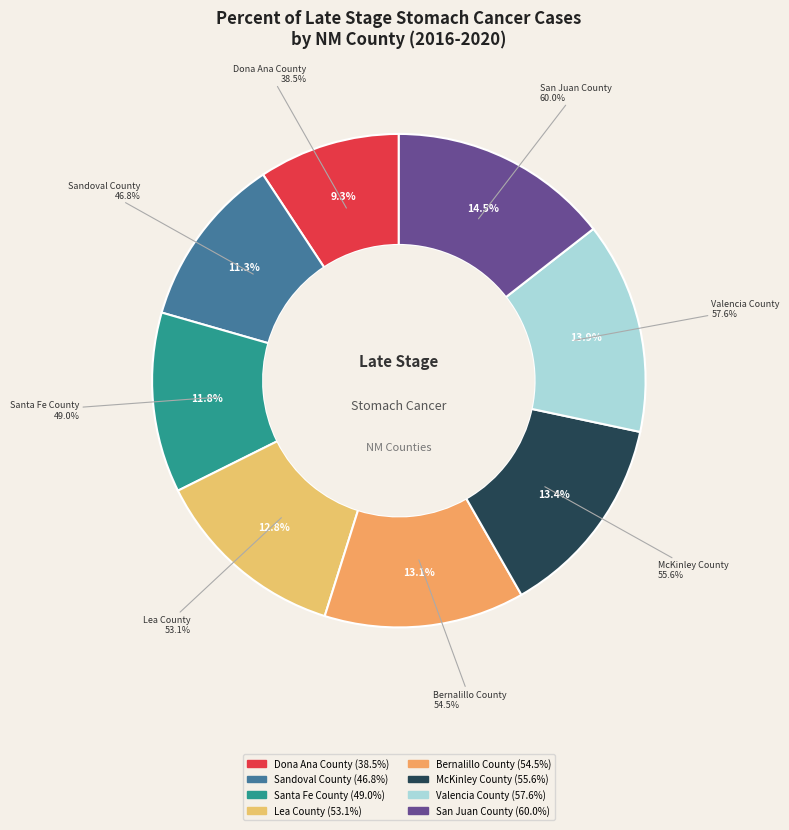

Is it true that McKinley County is 23% of the pie?

False